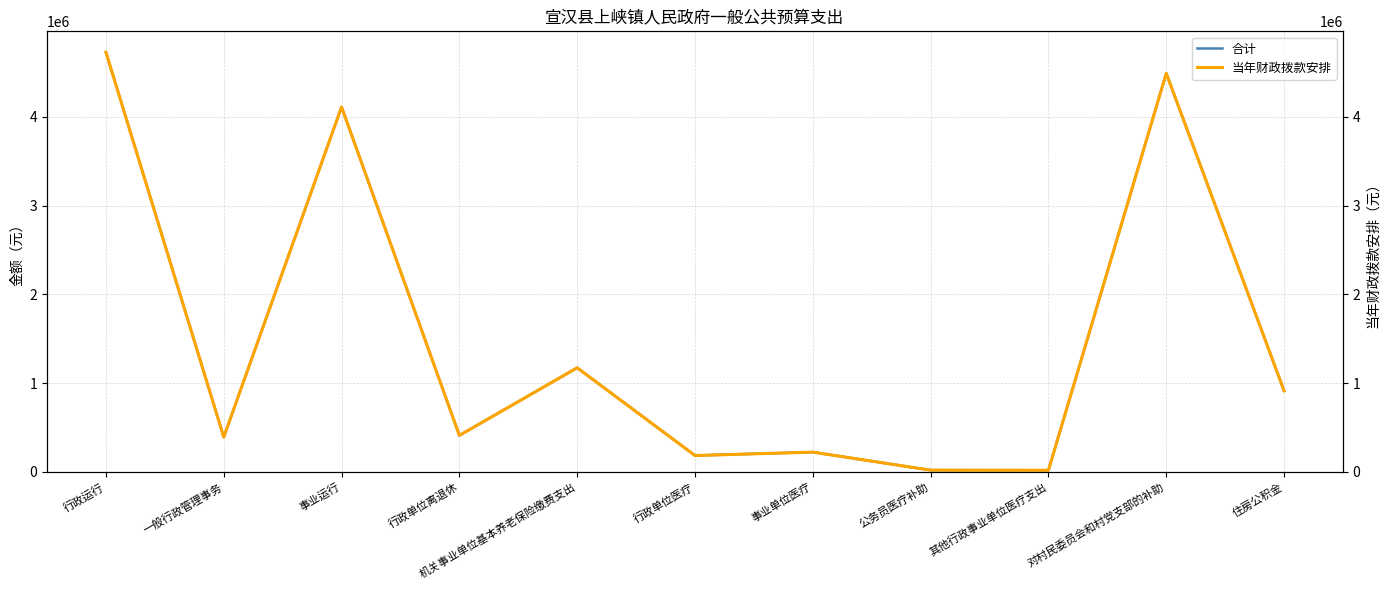

List the series in order of their peak value, lowest first.

合计, 当年财政拨款安排